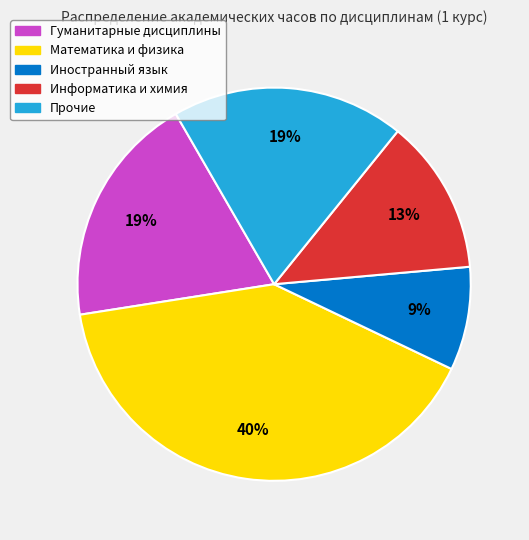

To the nearest percent, what is the average slice percentage?

20%